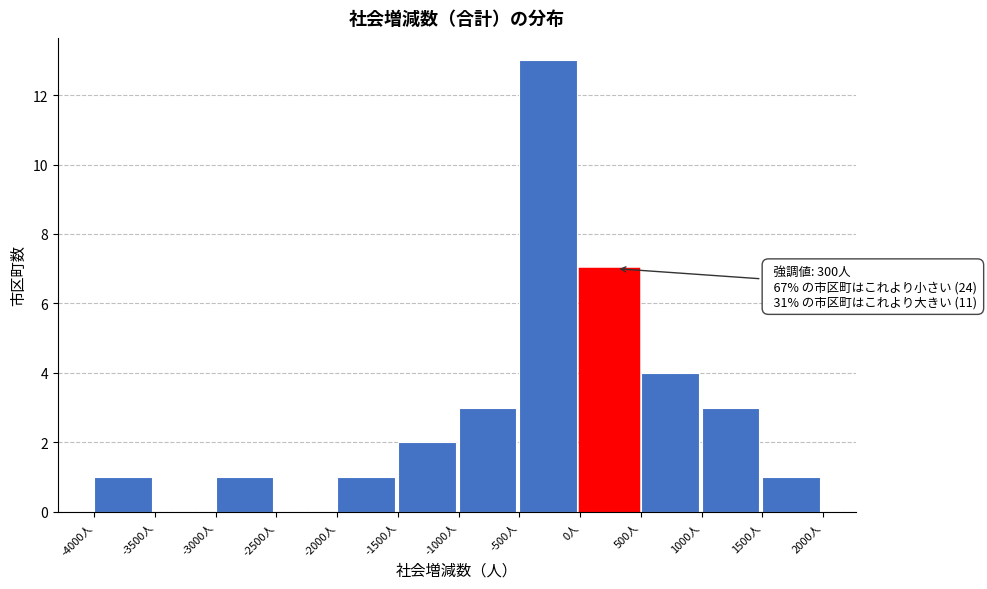

Over which range of the x-axis is the bar tallest?

-500 to 0